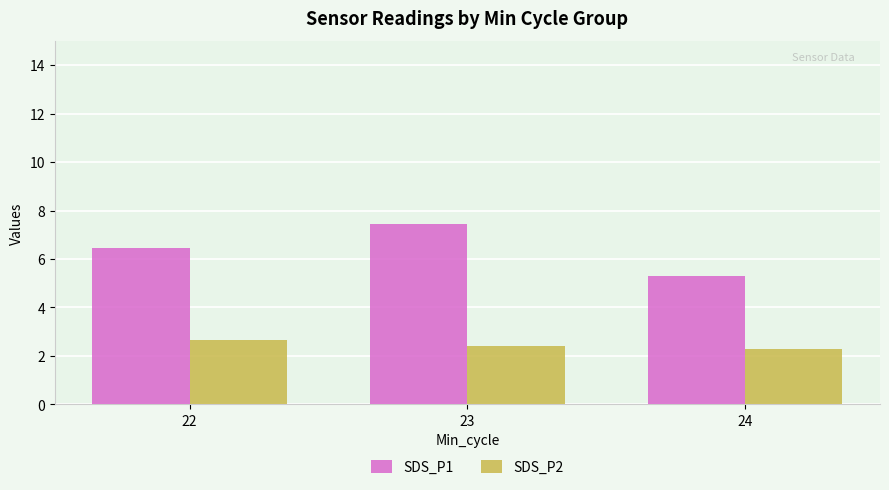

What is the total value across all series at 24?

7.6